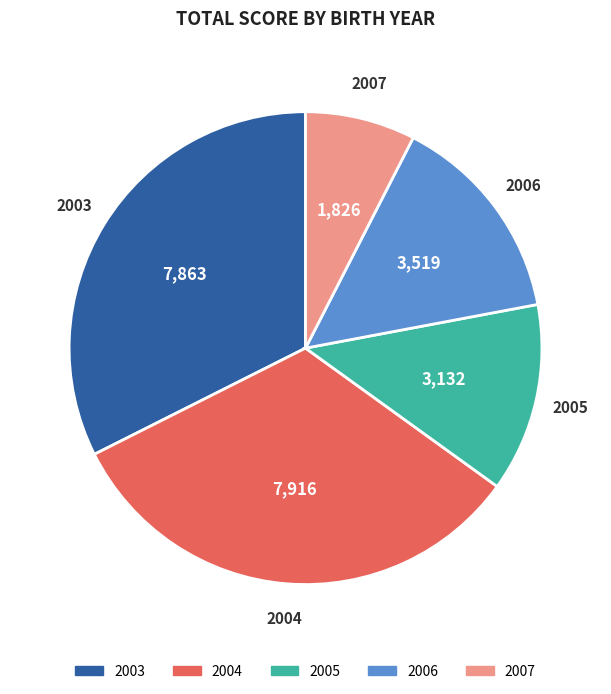

How many segments does this pie chart have?

5